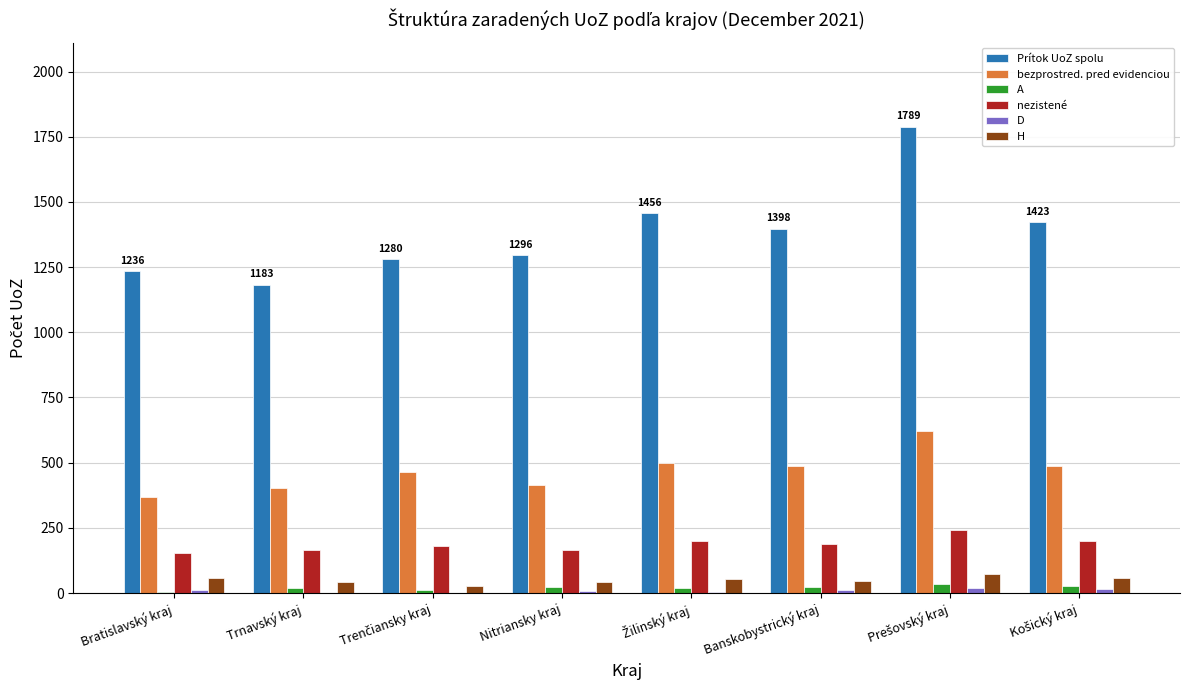

What is the sum of all nezistené values?

1490